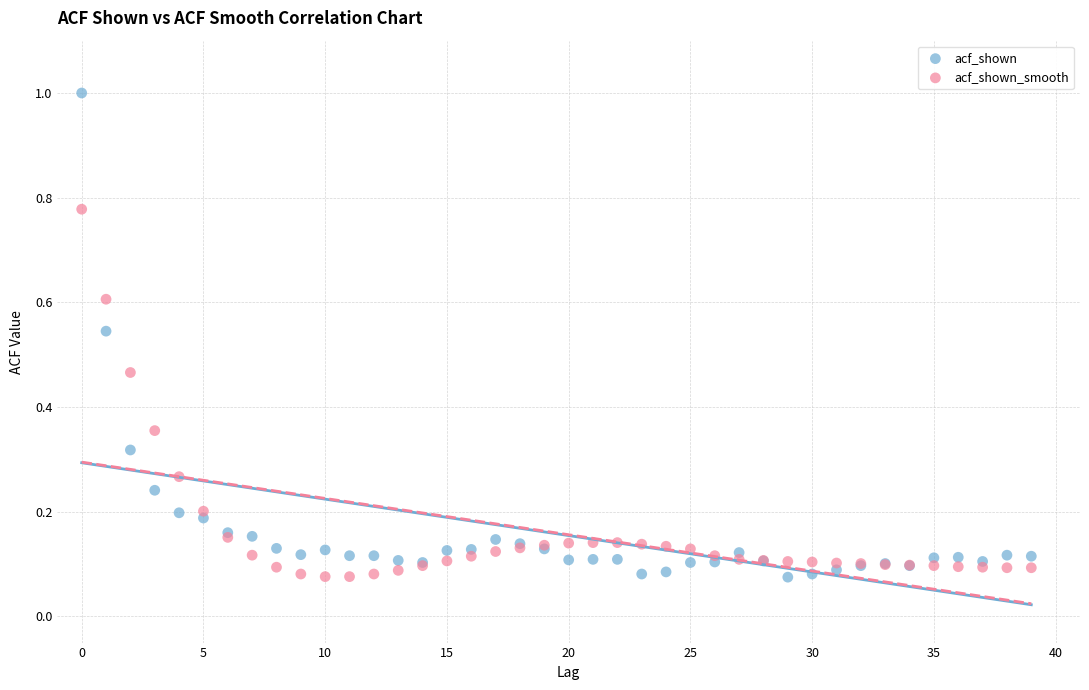

Which series has the largest Y range (max minus min)?

acf_shown